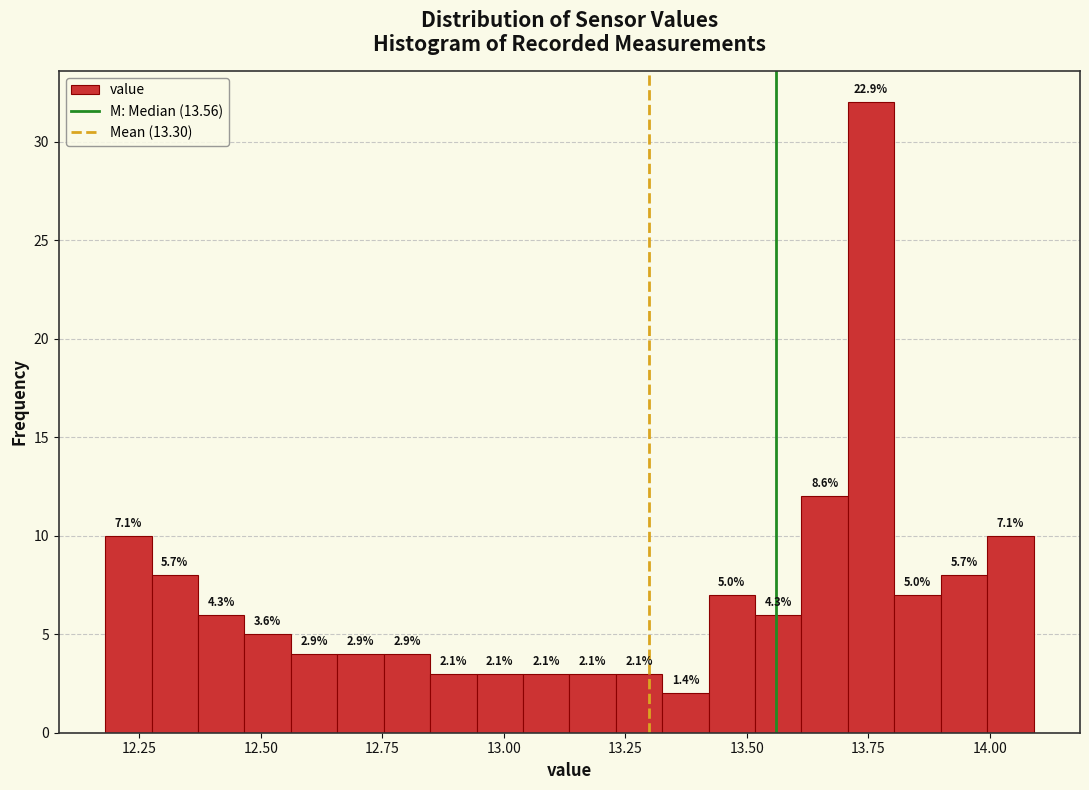

Around what value on the x-axis is the tallest bar? Give the approximate position of its centre, as read against the axis.

13.75